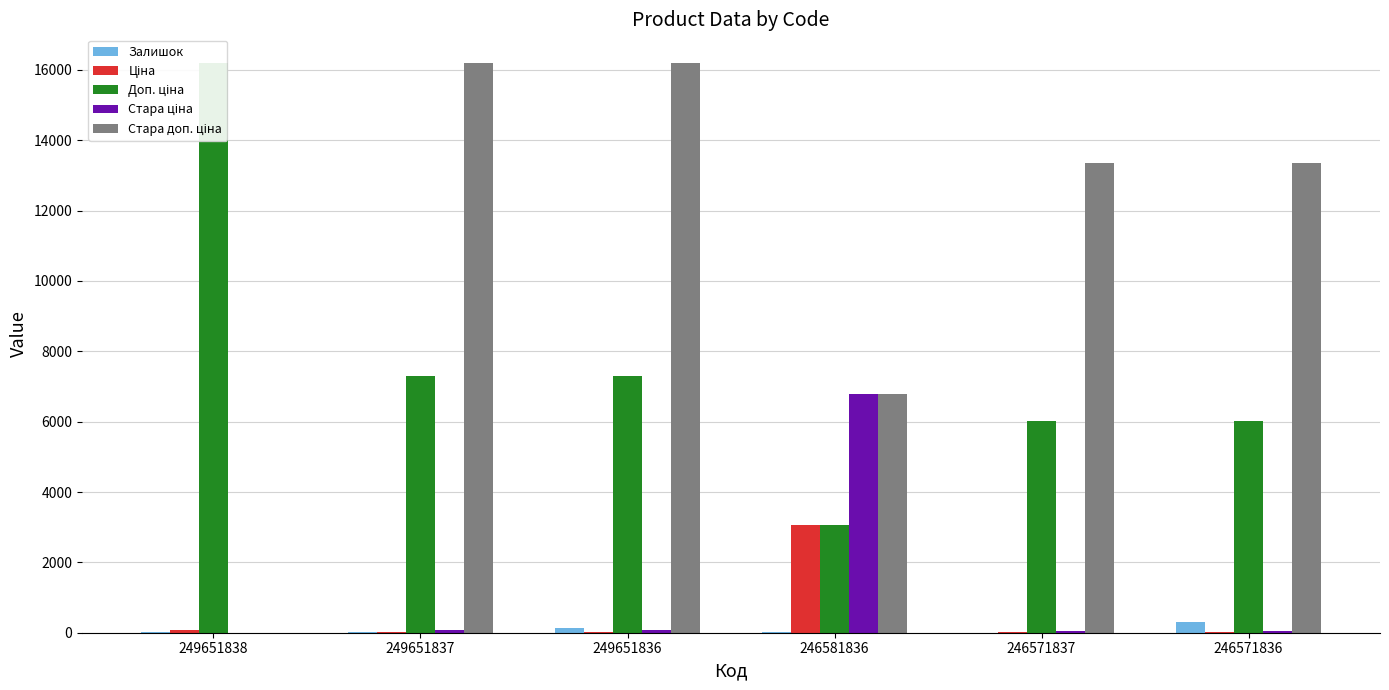

What is the sum of all Стара ціна values?

7062.0